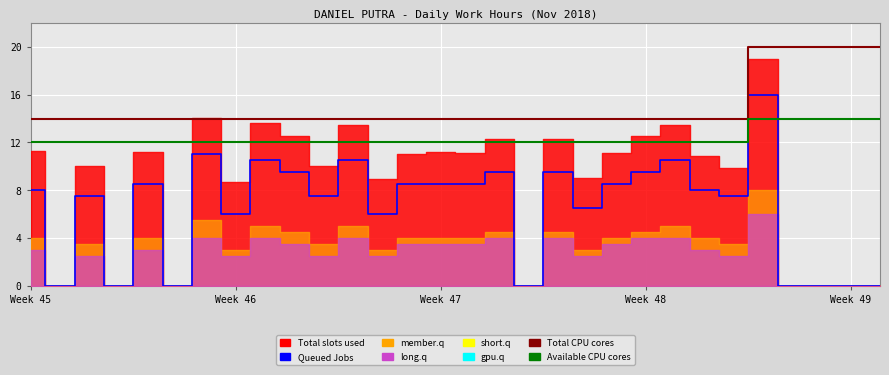

Where is Total CPU cores nearest to the value 17?

Week 45